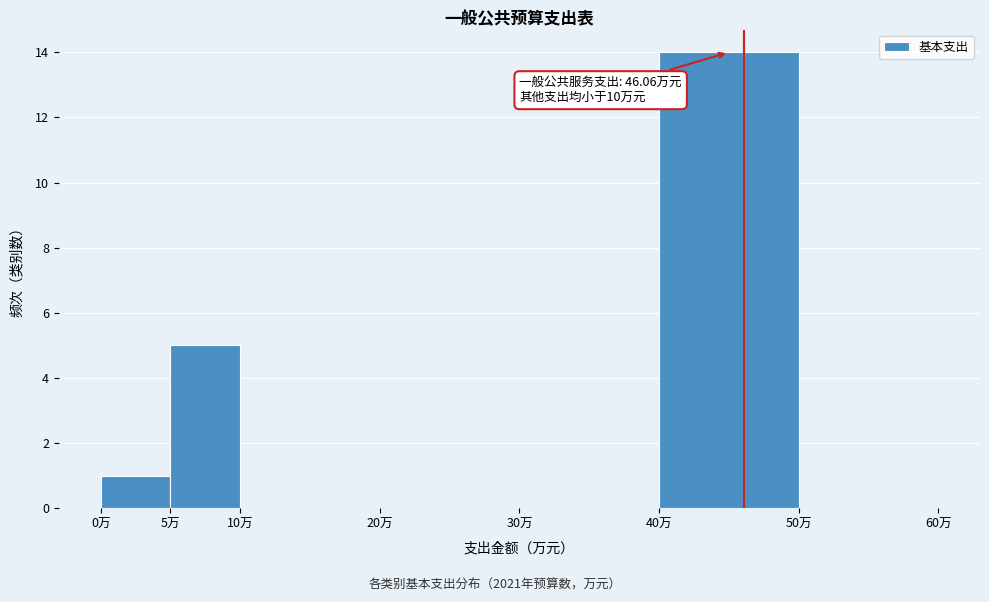

Which range on the x-axis has the tallest bar?

40 to 50